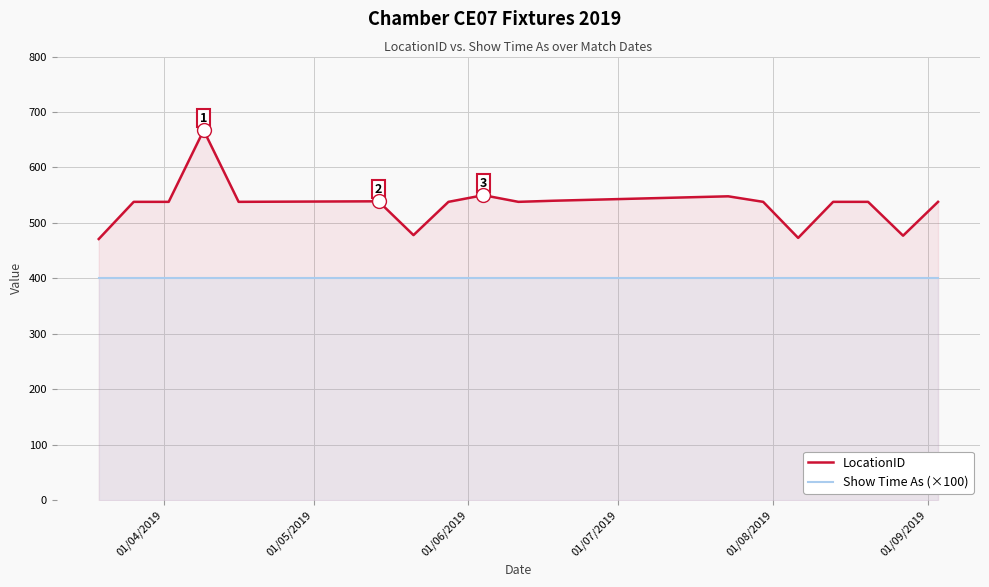

What is the value of the LocationID point at the 17th from the left?

477